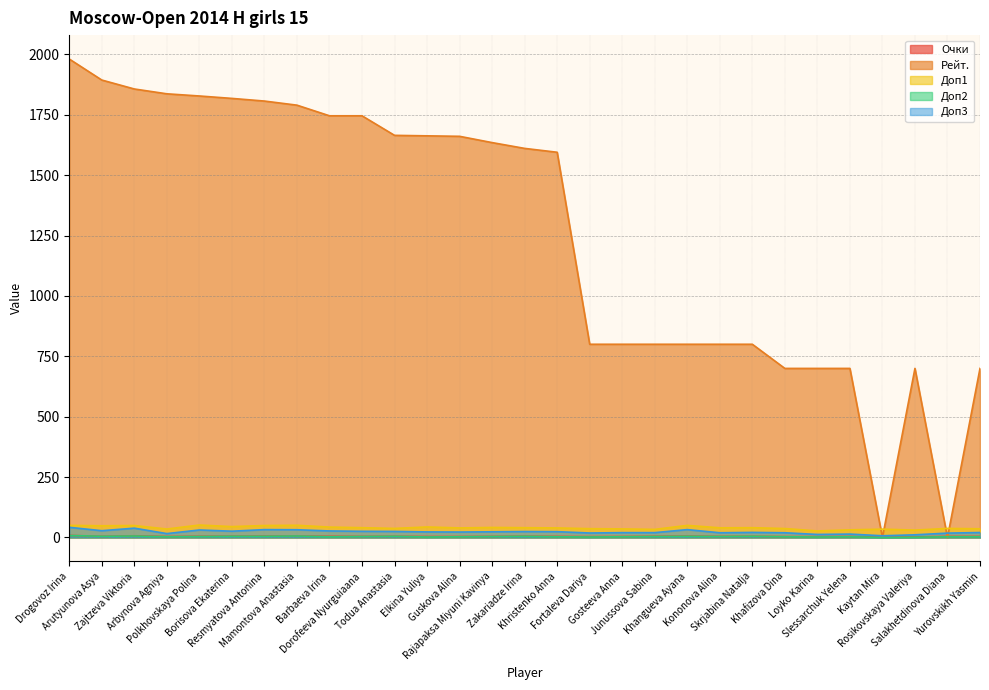

What is the difference between the maximum and minimum values in the Доп2 series?

8.0